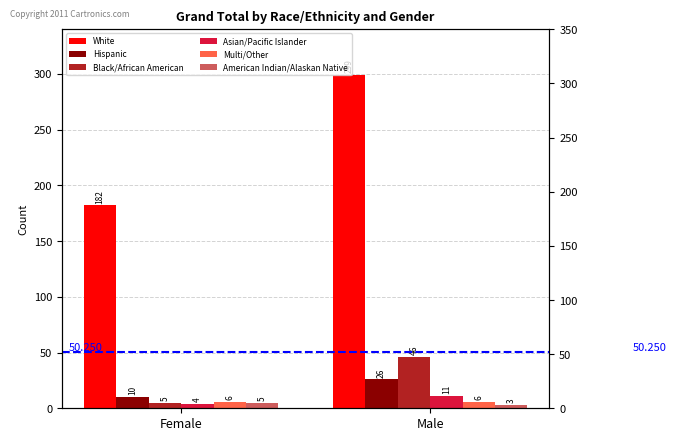

Reading left to right, what are all the values shown in this chart?

White: 182	299
Hispanic: 10	26
Black/African American: 5	46
Asian/Pacific Islander: 4	11
Multi/Other: 6	6
American Indian/Alaskan Native: 5	3